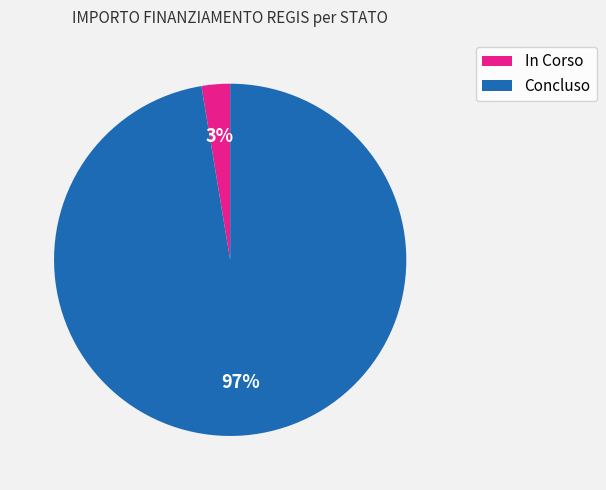

How many slices are in this pie chart?

2